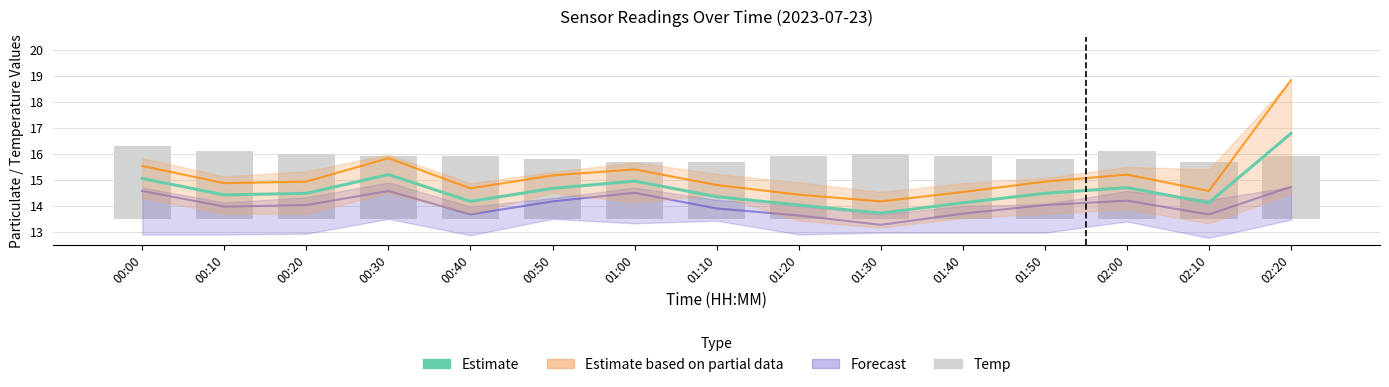

List the labels in order of SDS_P2 value, smallest first.

01:30, 01:20, 00:40, 02:10, 01:40, 01:10, 00:10, 00:20, 01:50, 00:50, 02:00, 01:00, 00:00, 00:30, 02:20